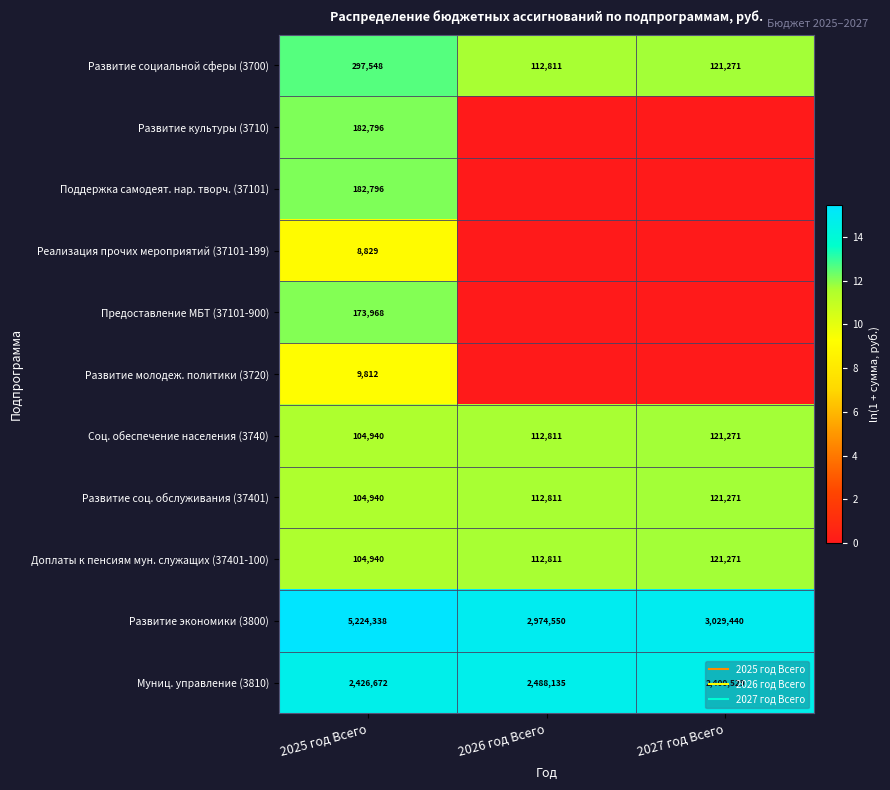

At how many categories does at least one series exceed 12?

3